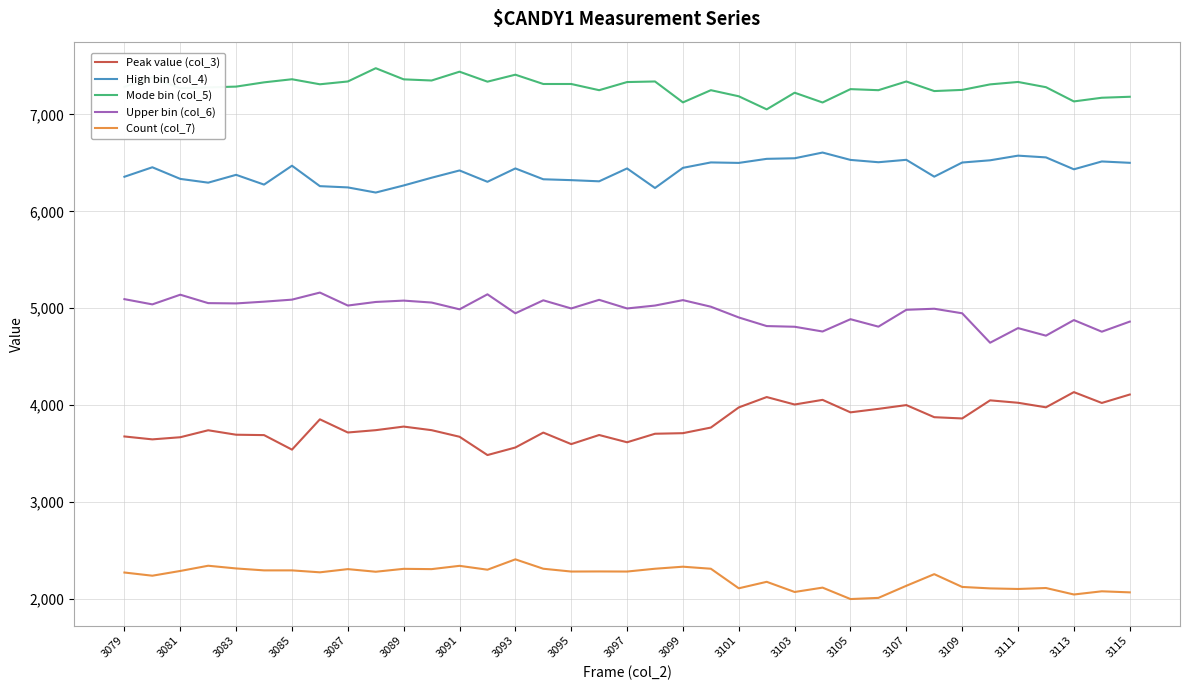

List the series in order of their overall mean, lowest first.

Count (col_7), Peak value (col_3), Upper bin (col_6), High bin (col_4), Mode bin (col_5)